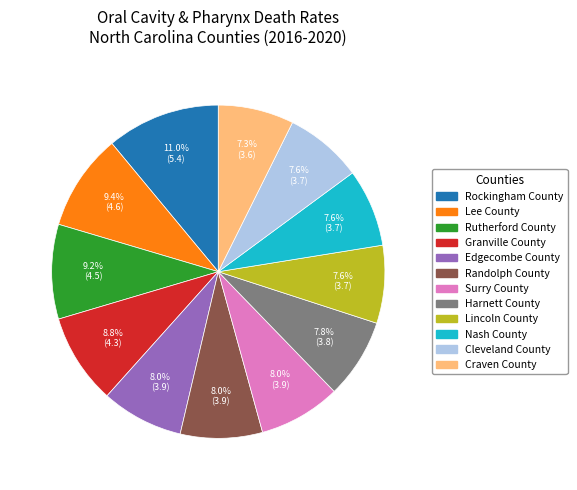

Is it true that Lincoln County is 1% of the pie?

False